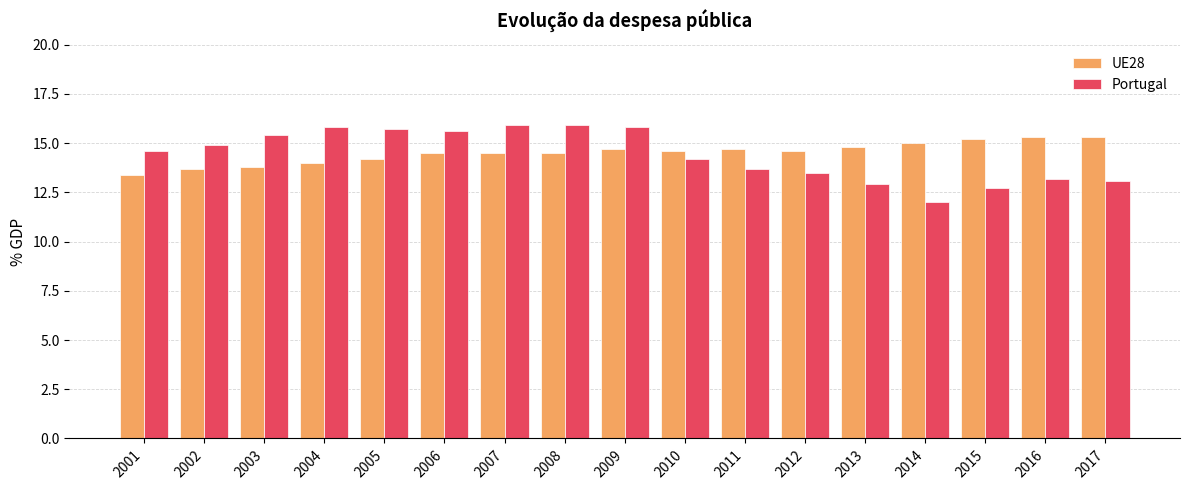

What is the greatest value displayed?

15.9